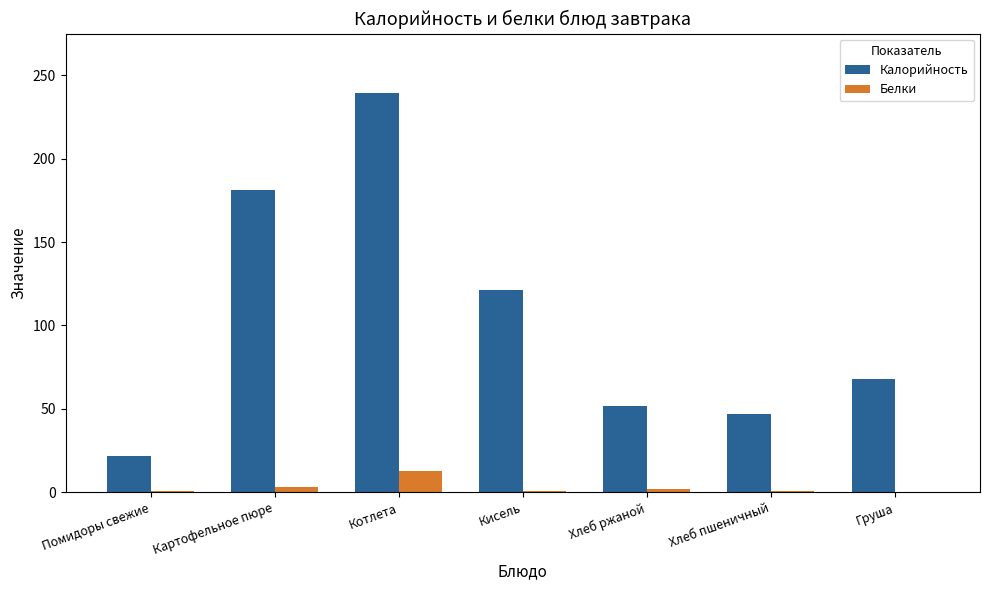

How many series are shown in this chart?

2